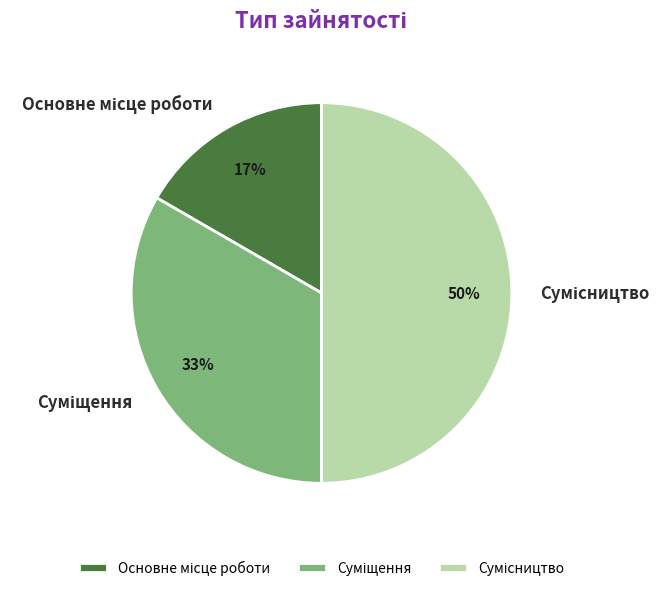

To the nearest percent, what is the average slice percentage?

33%